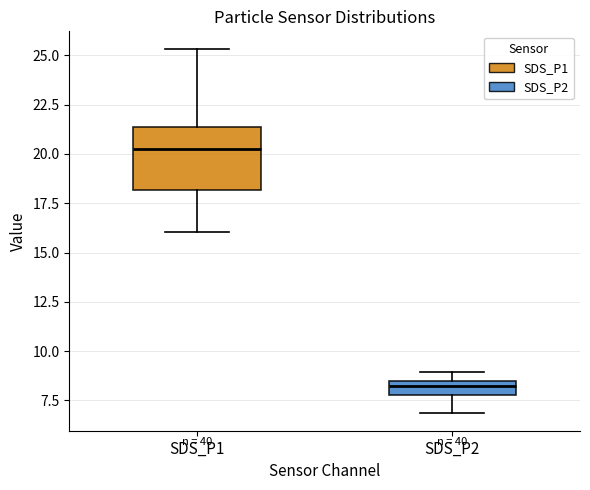

Which box has the lowest median line?

SDS_P2